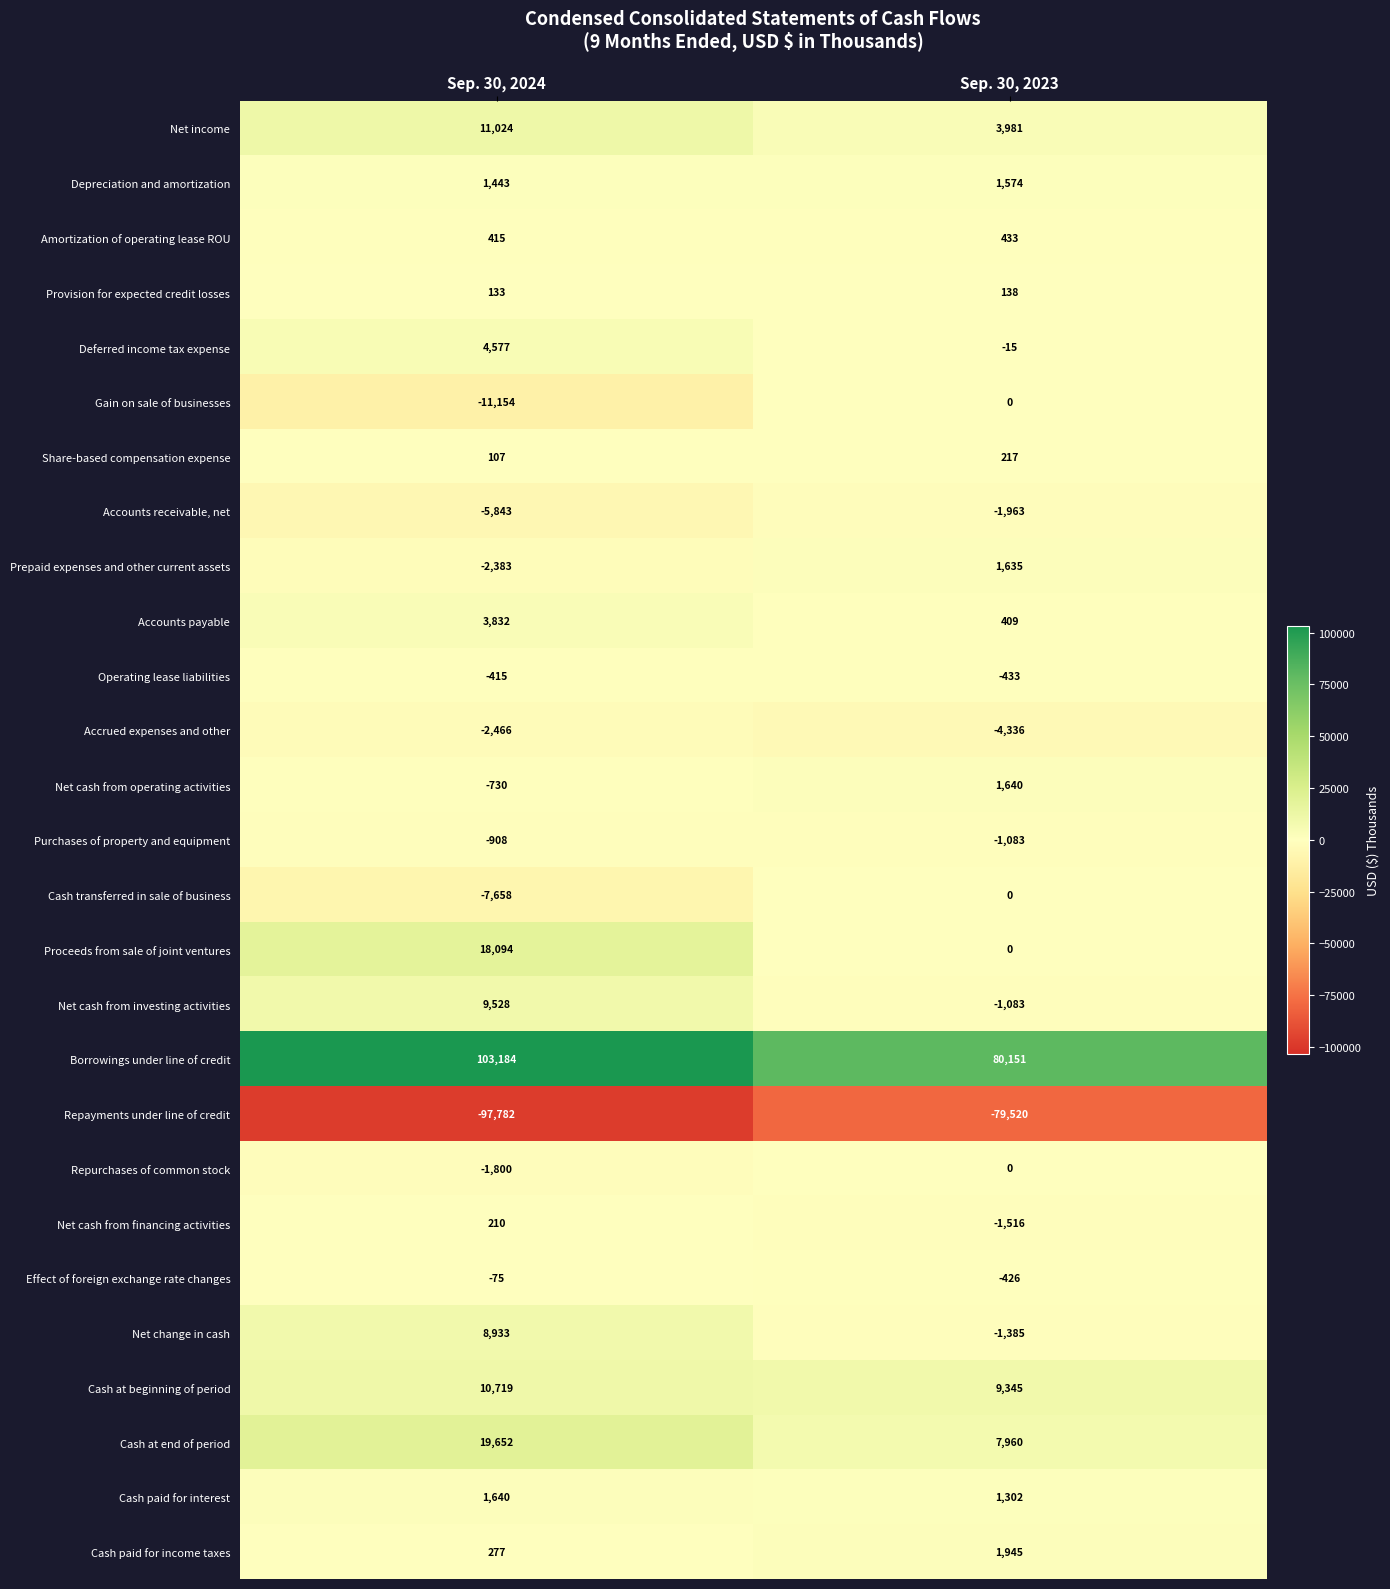

Rank the categories by Net income value from lowest to highest.

Sep. 30, 2023, Sep. 30, 2024